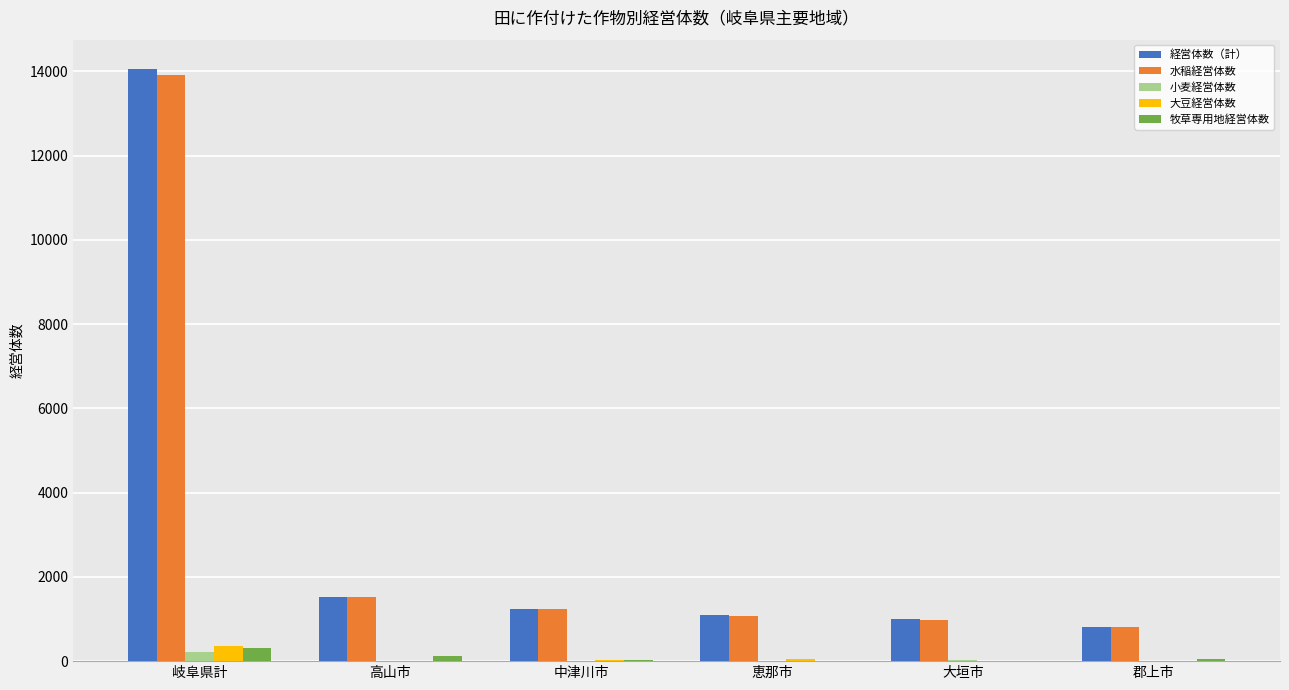

What are all the series names shown in the legend?

経営体数（計）, 水稲経営体数, 小麦経営体数, 大豆経営体数, 牧草専用地経営体数